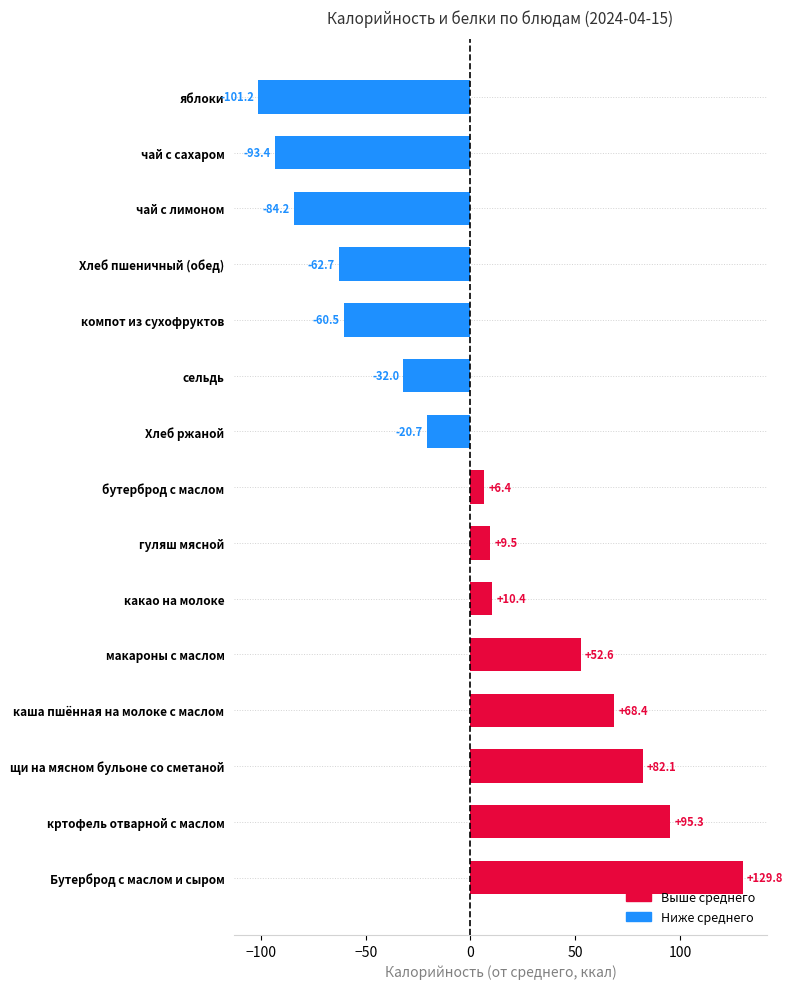

Is it true that the value at каша пшённая на молоке с маслом is 68.4?

True